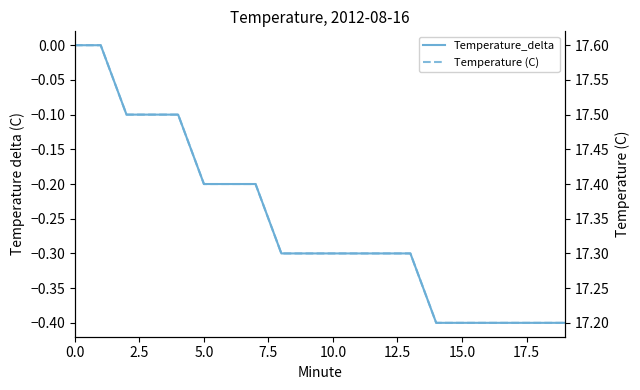

At 7.5, list the series in order from smallest to largest.

Temperature_delta, Temperature (C)